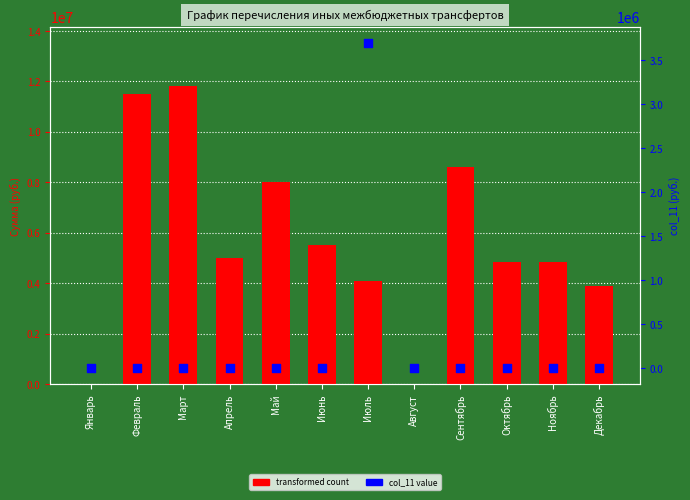

What is the total value across all series at Сентябрь?

8600825